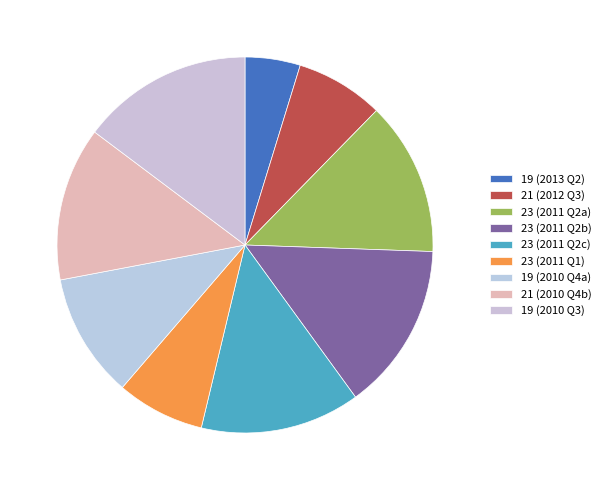

How many slices are in this pie chart?

9